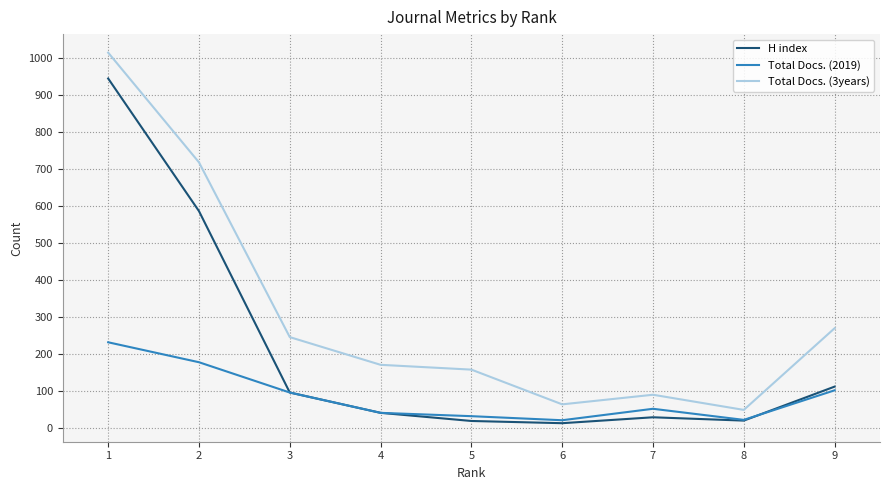

Does the chart display data point markers on the line(s)?

No